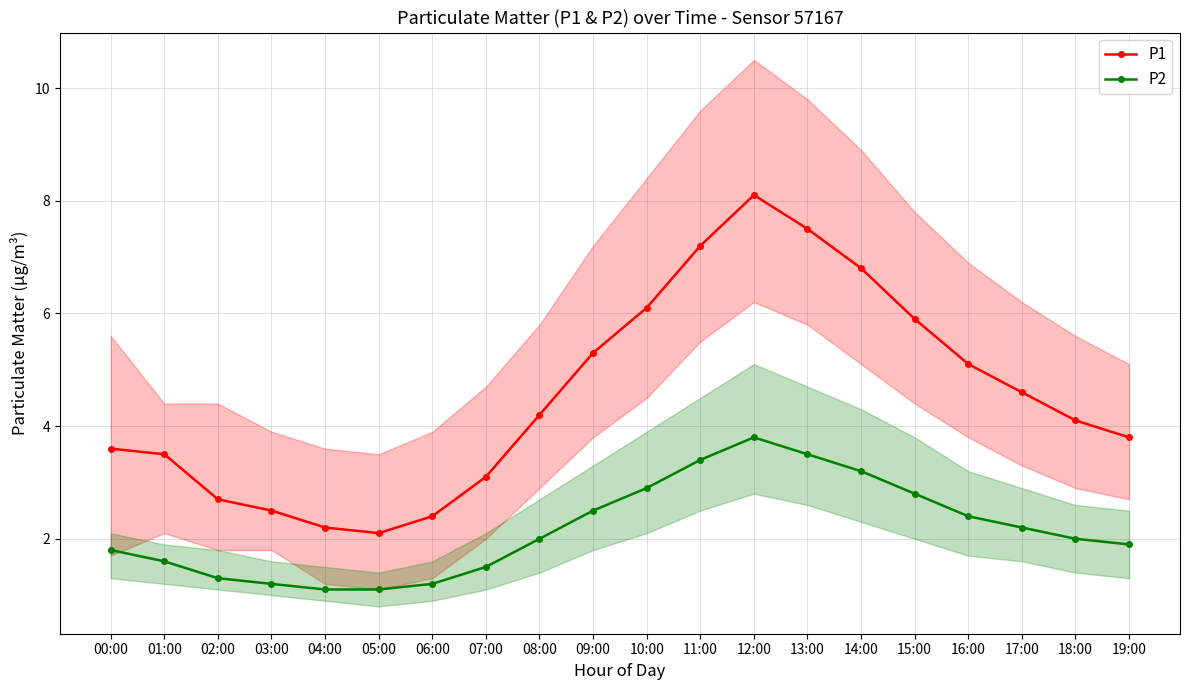

What value does the P1 series have at 09:00?

5.3